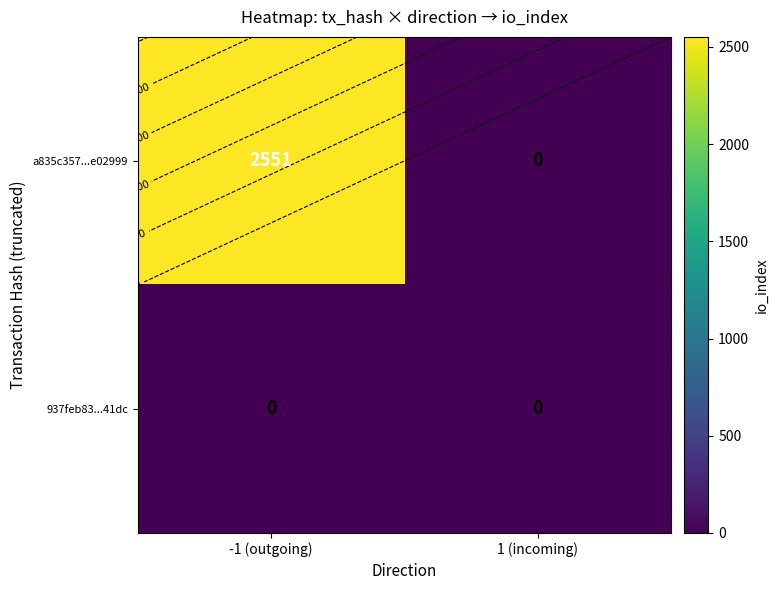

What is the sum of all a835c357...e02999 values?

2551